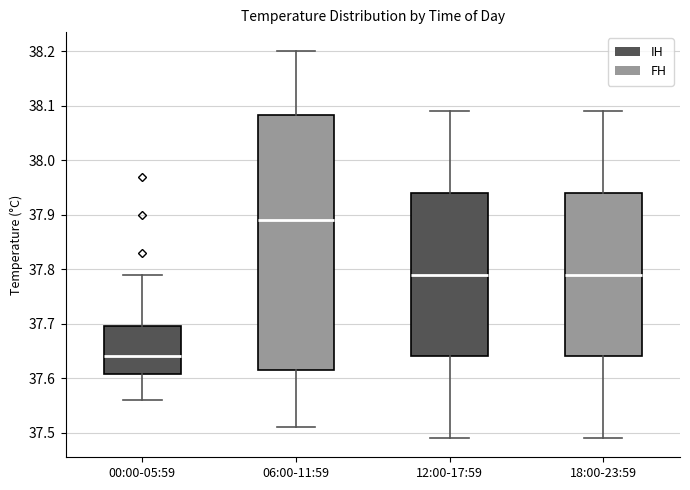

Reading left to right, transcribe this box plot: for each box, give where its median line is, the range the box spans, and where its two whiskers end, as read against the y-axis. The values are not printed on the chart, so give them approximately, as read against the axis.

00:00-05:59: median 37.64, box 37.61 to 37.70, whiskers 37.56 to 37.79
06:00-11:59: median 37.89, box 37.62 to 38.08, whiskers 37.51 to 38.20
12:00-17:59: median 37.79, box 37.64 to 37.94, whiskers 37.49 to 38.09
18:00-23:59: median 37.79, box 37.64 to 37.94, whiskers 37.49 to 38.09